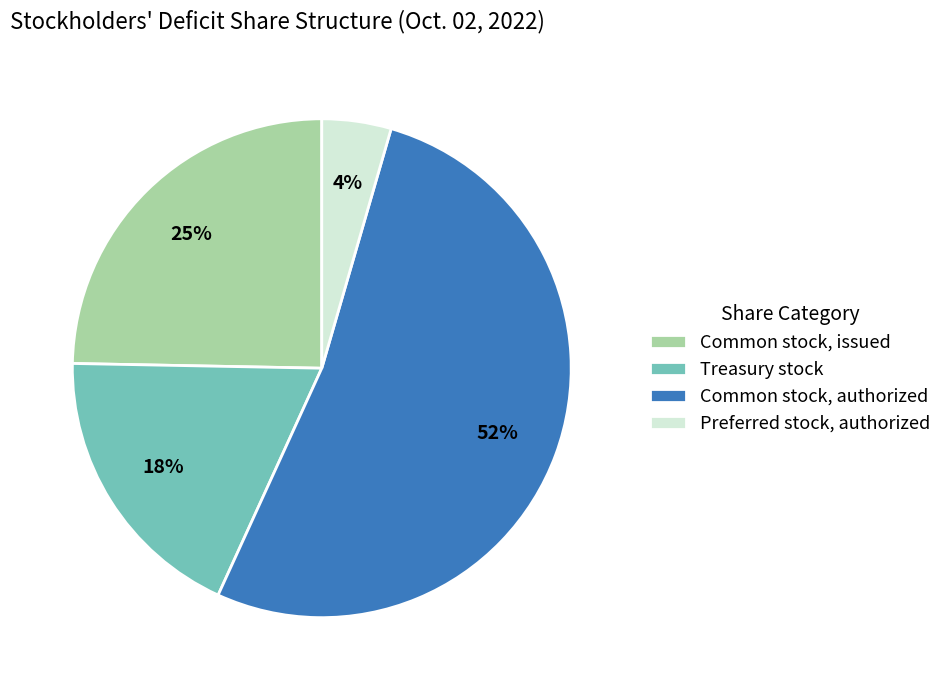

To the nearest percent, what is the average slice percentage?

25%